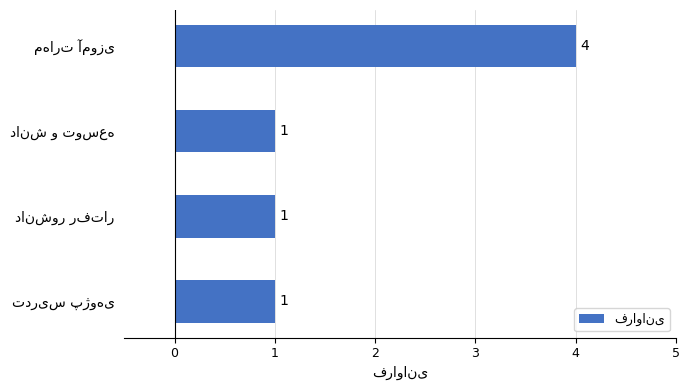

What is the greatest value displayed?

4